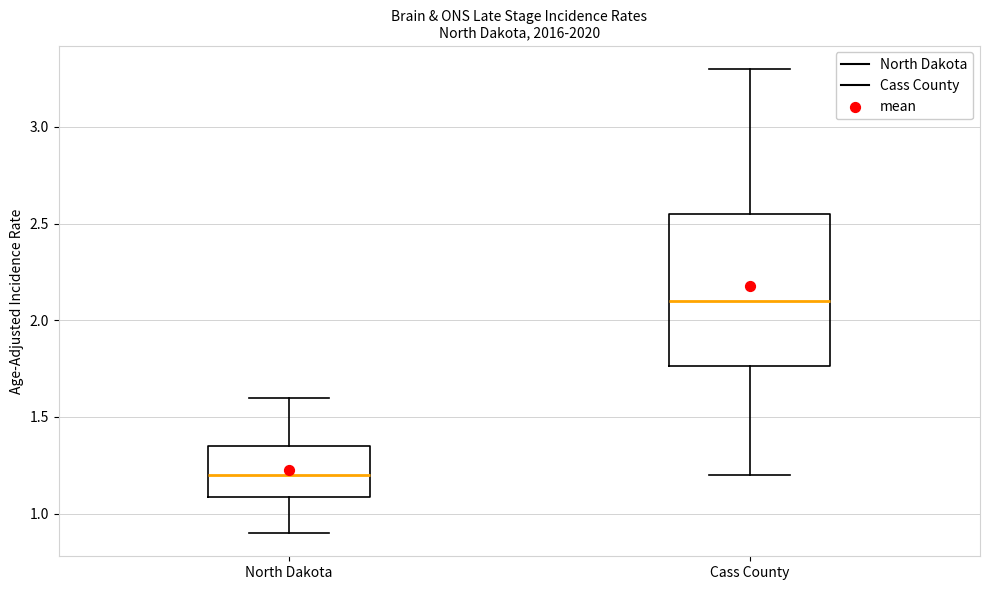

Which box has the lowest median line?

North Dakota